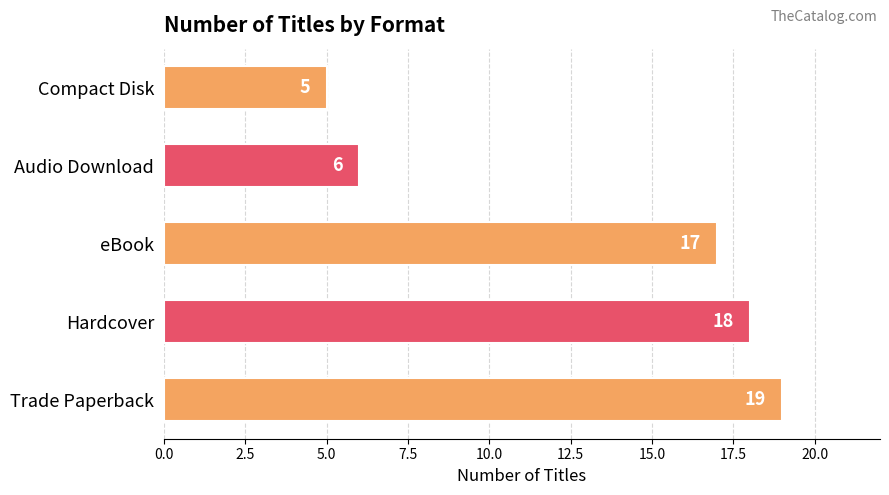

Reading top to bottom, extract all data points from this chart.

5	6	17	18	19